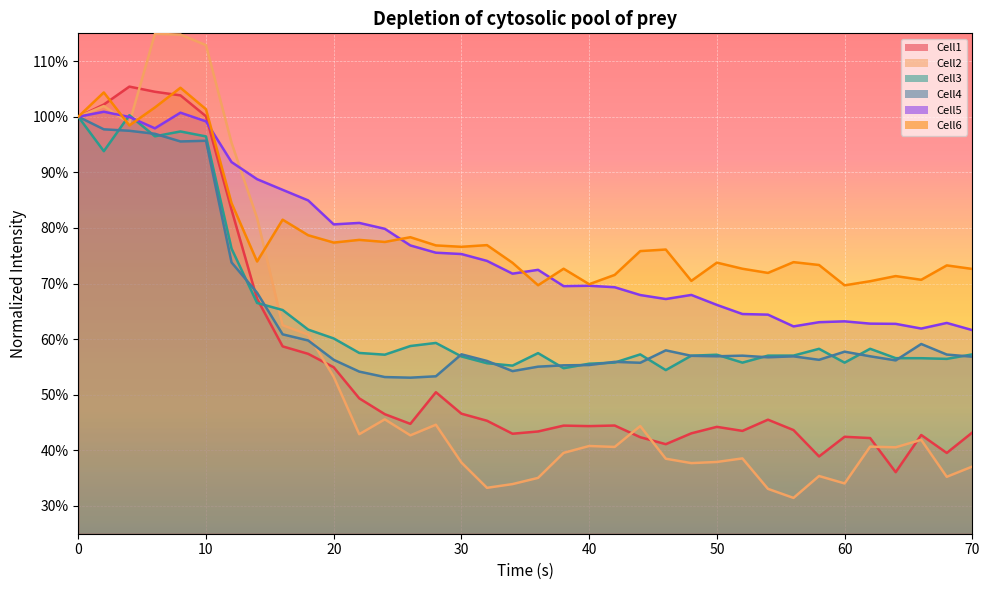

How many interior local valleys does the Cell2 series have?

10